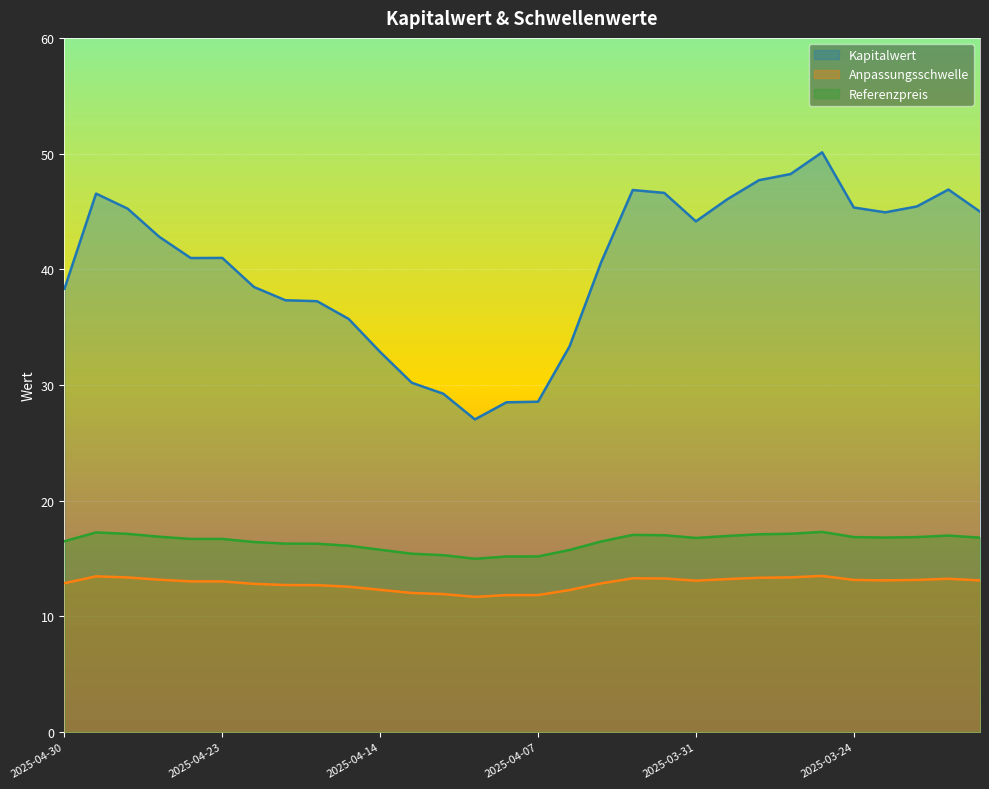

Where is the first local maximum for Referenzpreis?

2025-04-29